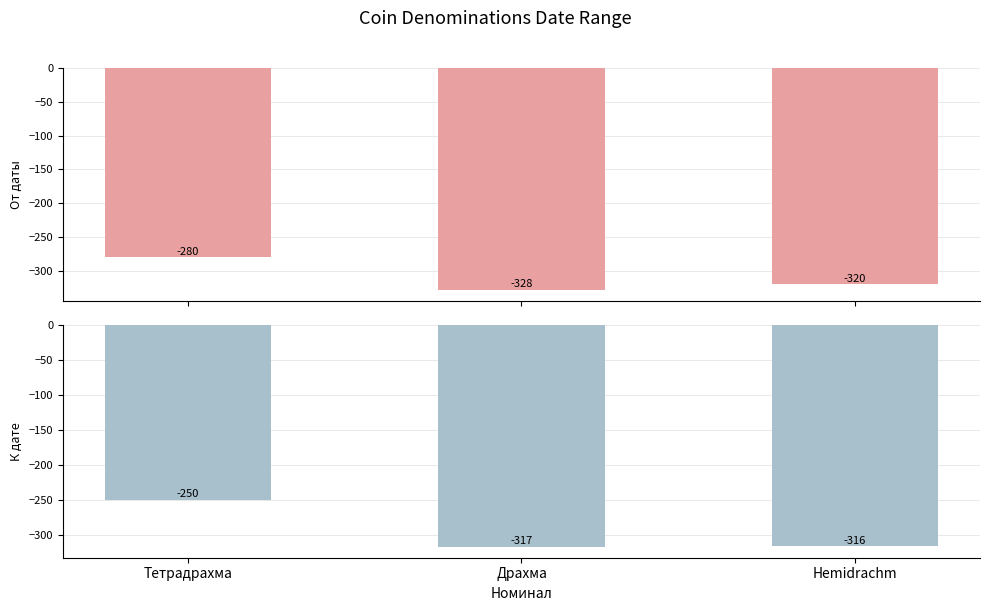

How many groups of bars are there?

3